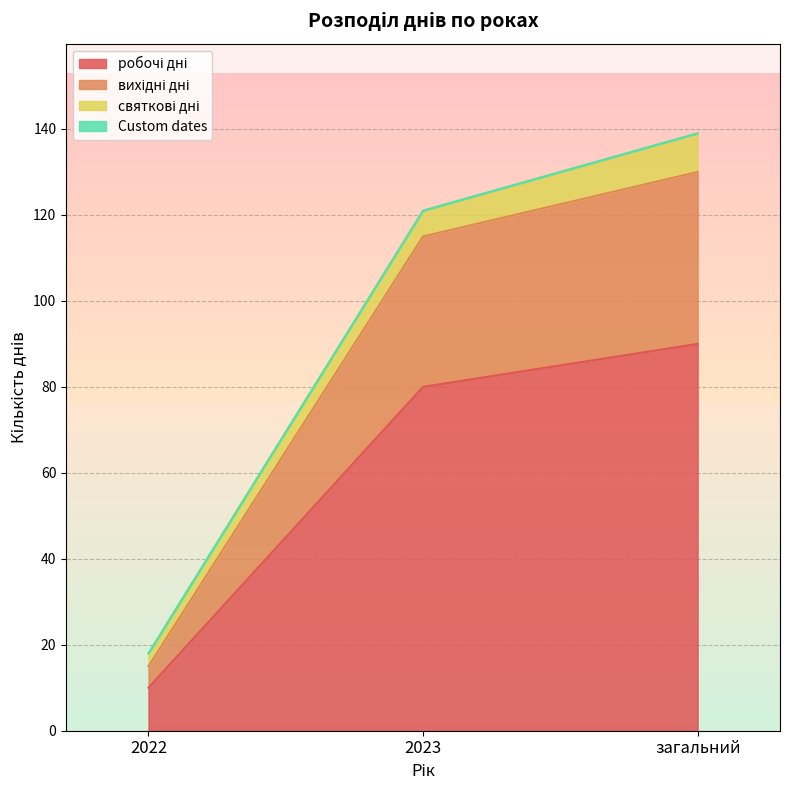

What position from the left is 2023?

2